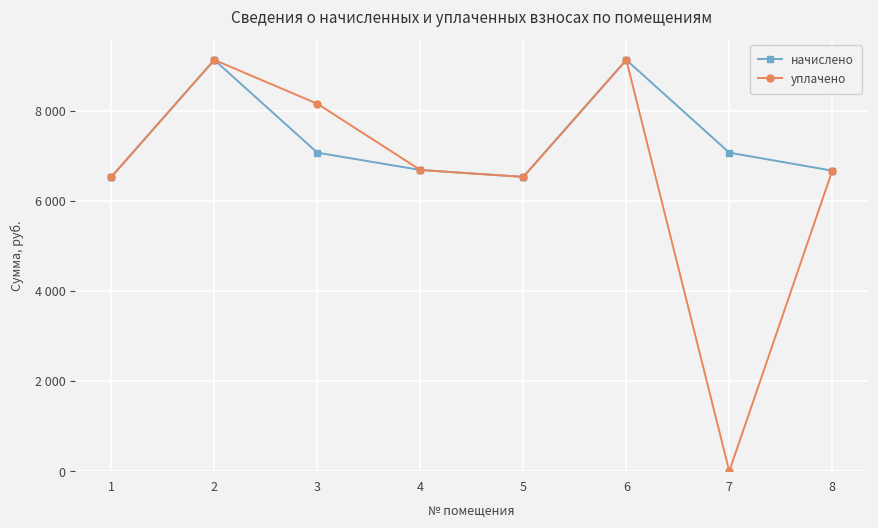

True or false: начислено and уплачено cross at least once.

False